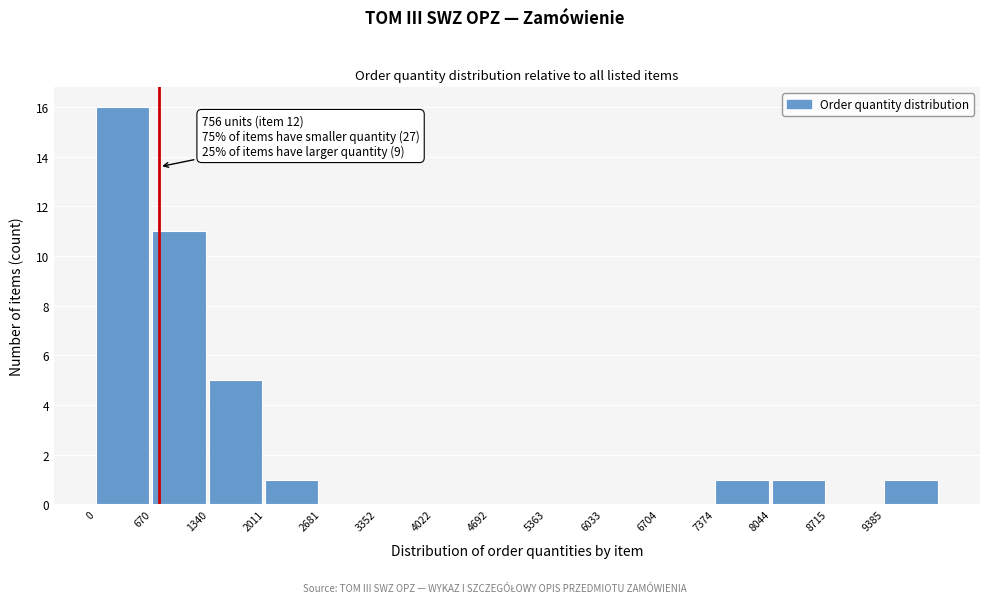

Which range on the x-axis has the tallest bar?

0 to 700